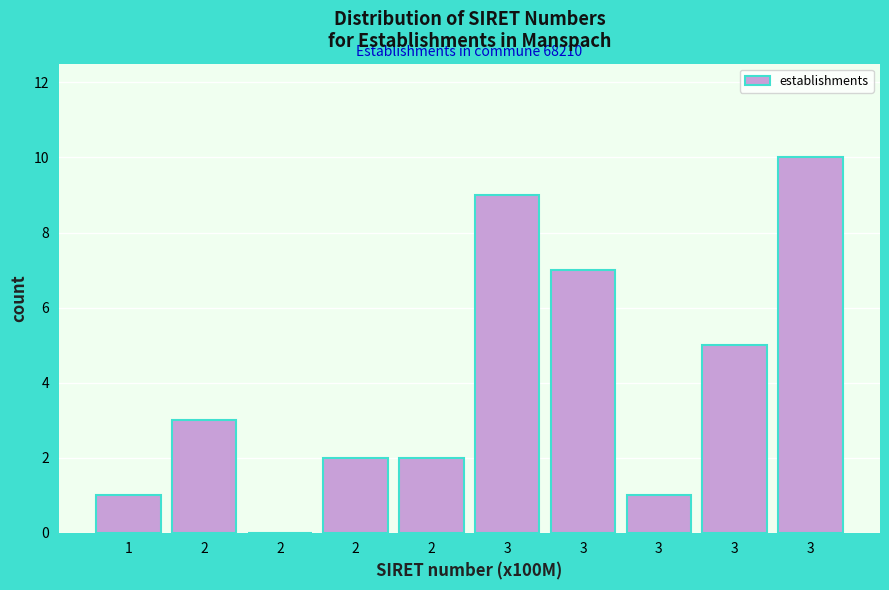

How many positive values are there?

9